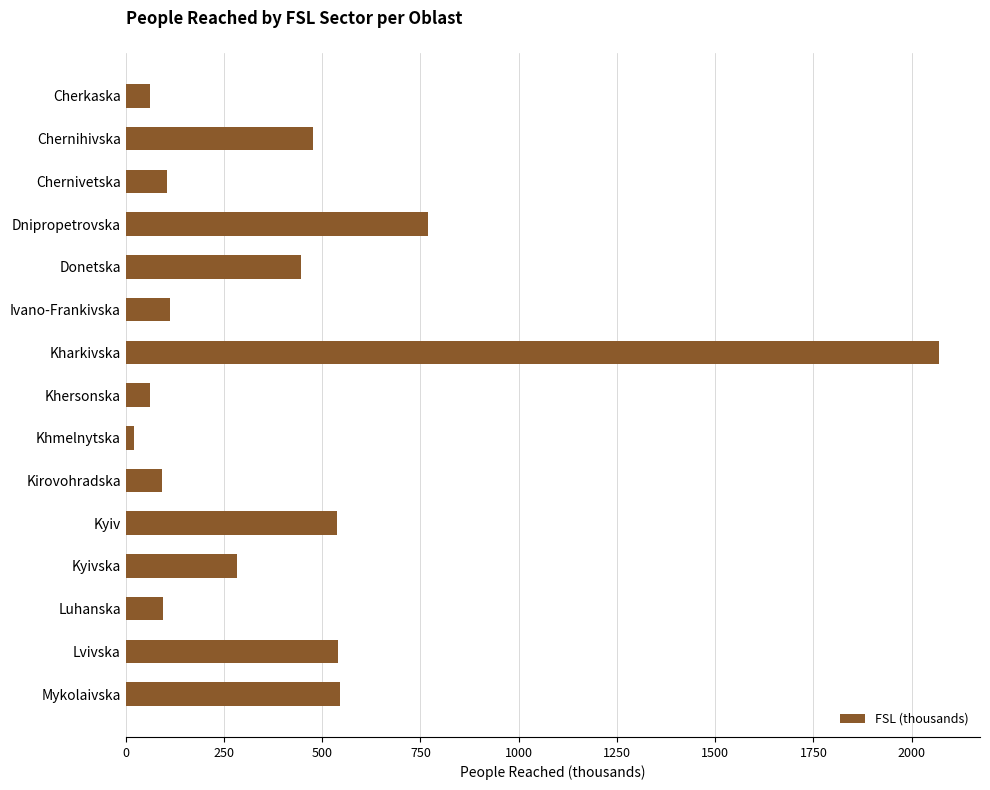

True or false: the data shows 2070.2 at Kharkivska.

True